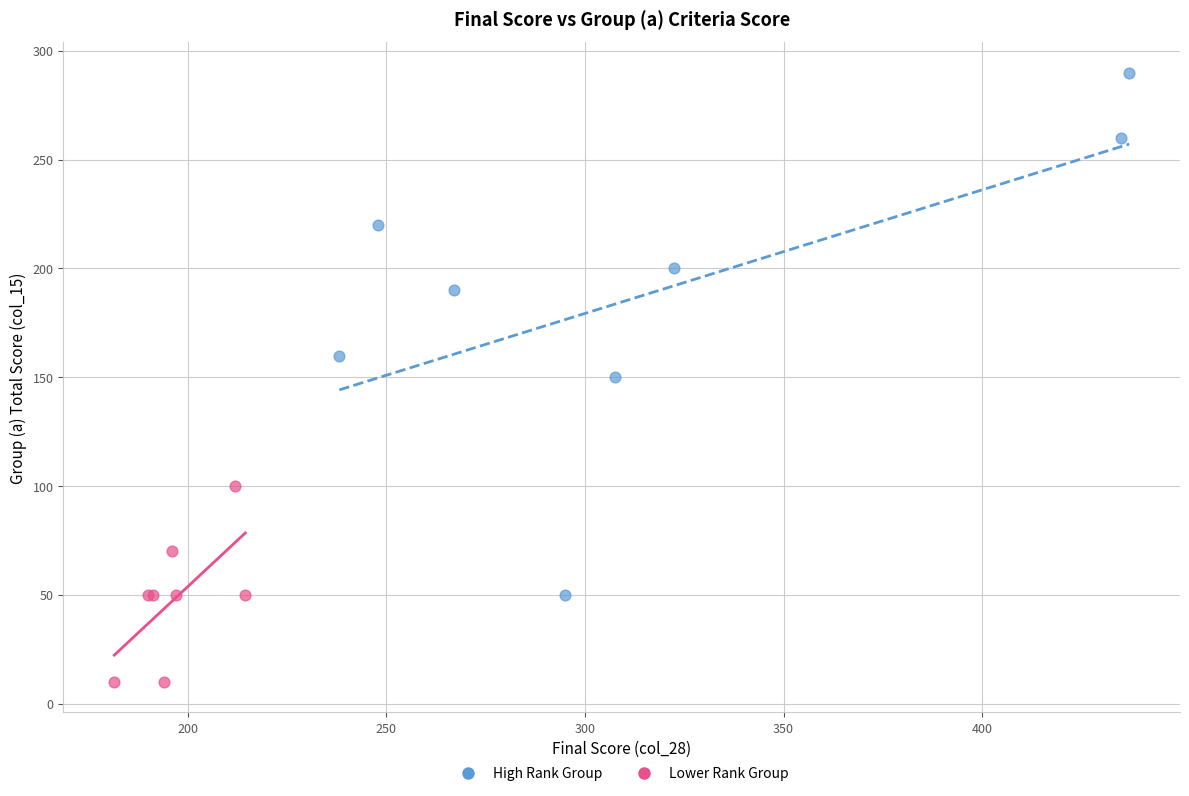

Which series contains the highest Y value?

High Rank Group